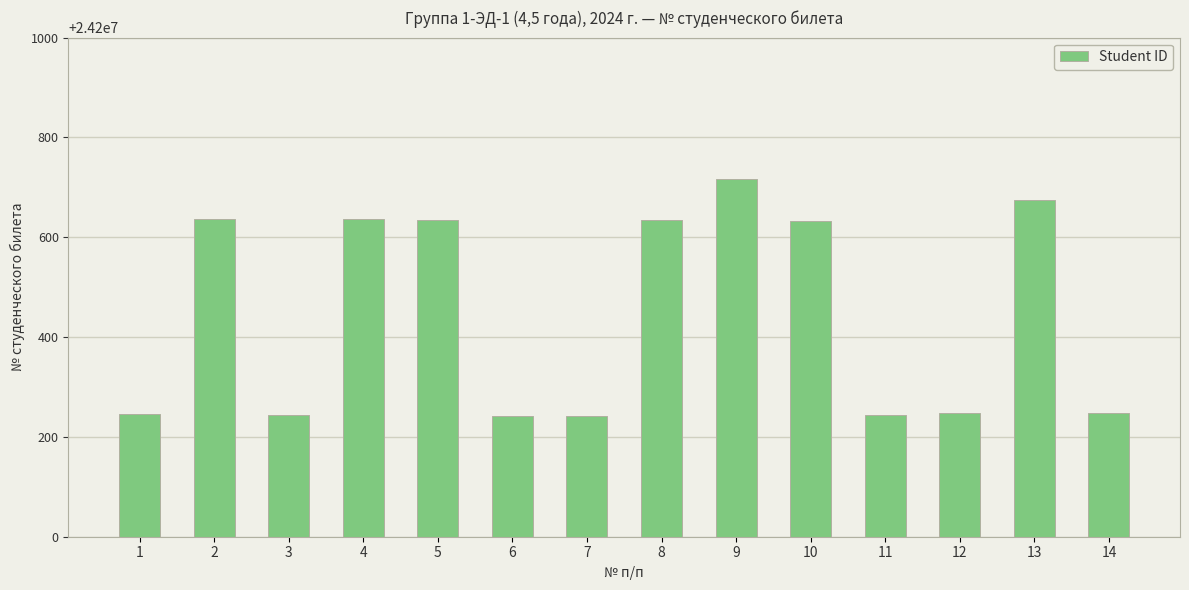

What is the value of the 12th bar from the left?

24200248